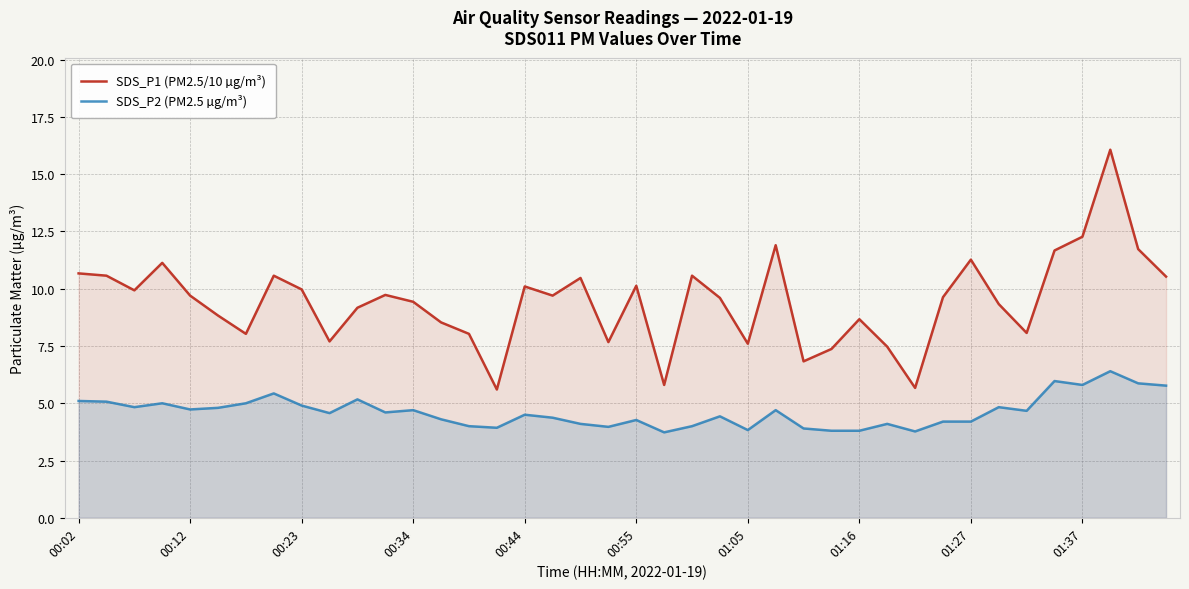

Reading left to right, extract all data points from this chart.

SDS_P1 (PM2.5/10 µg/m³): 10.7	10.6	9.9	11.1	9.7	8.8	8.0	10.6	10.0	7.7	9.2	9.7	9.4	8.5	8.0	5.6	10.1	9.7	10.5	7.7	10.1	5.8	10.6	9.6	7.6	11.9	6.8	7.4	8.7	7.5	5.7	9.6	11.3	9.3	8.1	11.7	12.3	16.1	11.7	10.5
SDS_P2 (PM2.5 µg/m³): 5.1	5.1	4.8	5.0	4.7	4.8	5.0	5.4	4.9	4.6	5.2	4.6	4.7	4.3	4.0	3.9	4.5	4.4	4.1	4.0	4.3	3.7	4.0	4.4	3.8	4.7	3.9	3.8	3.8	4.1	3.8	4.2	4.2	4.8	4.7	6.0	5.8	6.4	5.9	5.8